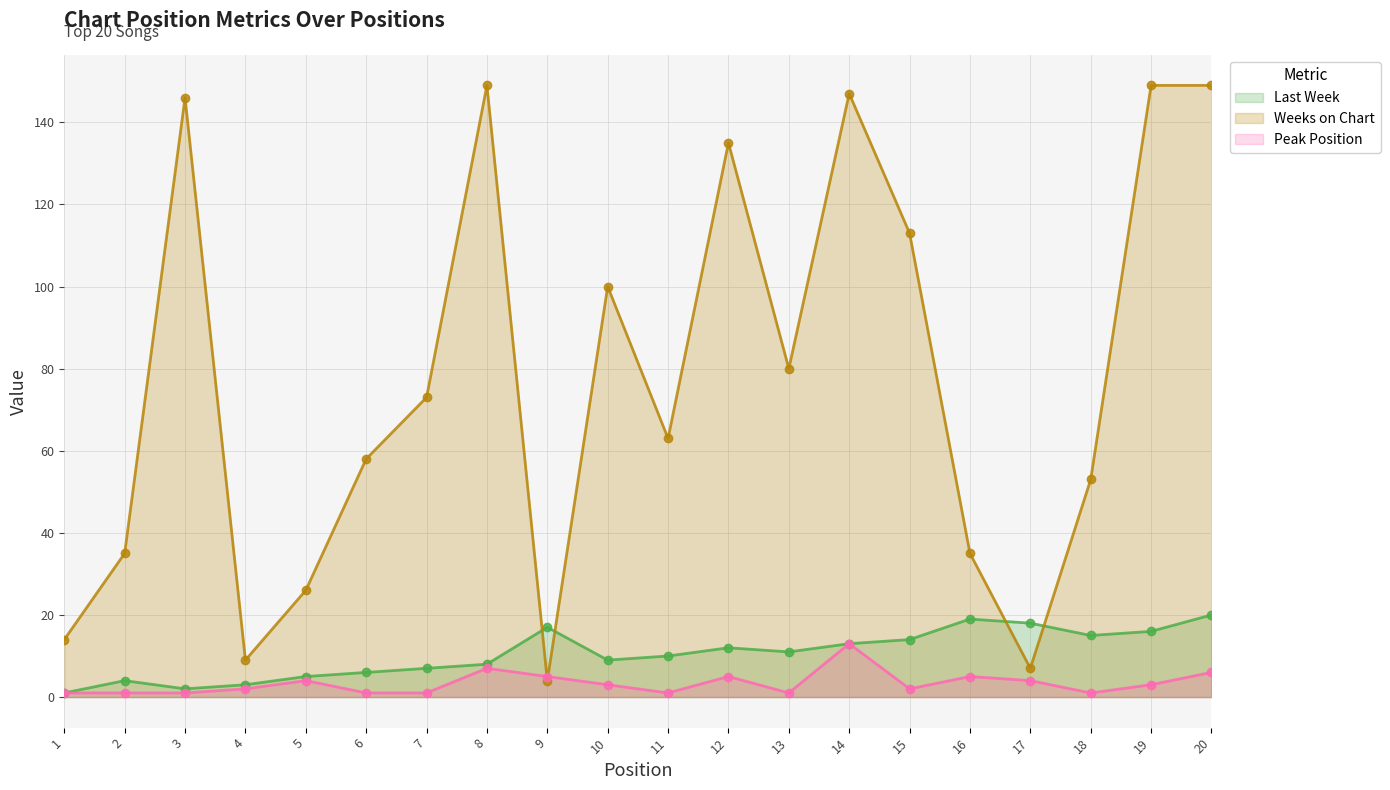

True or false: Peak Position has more than 2 points higher than both neighbors.

True